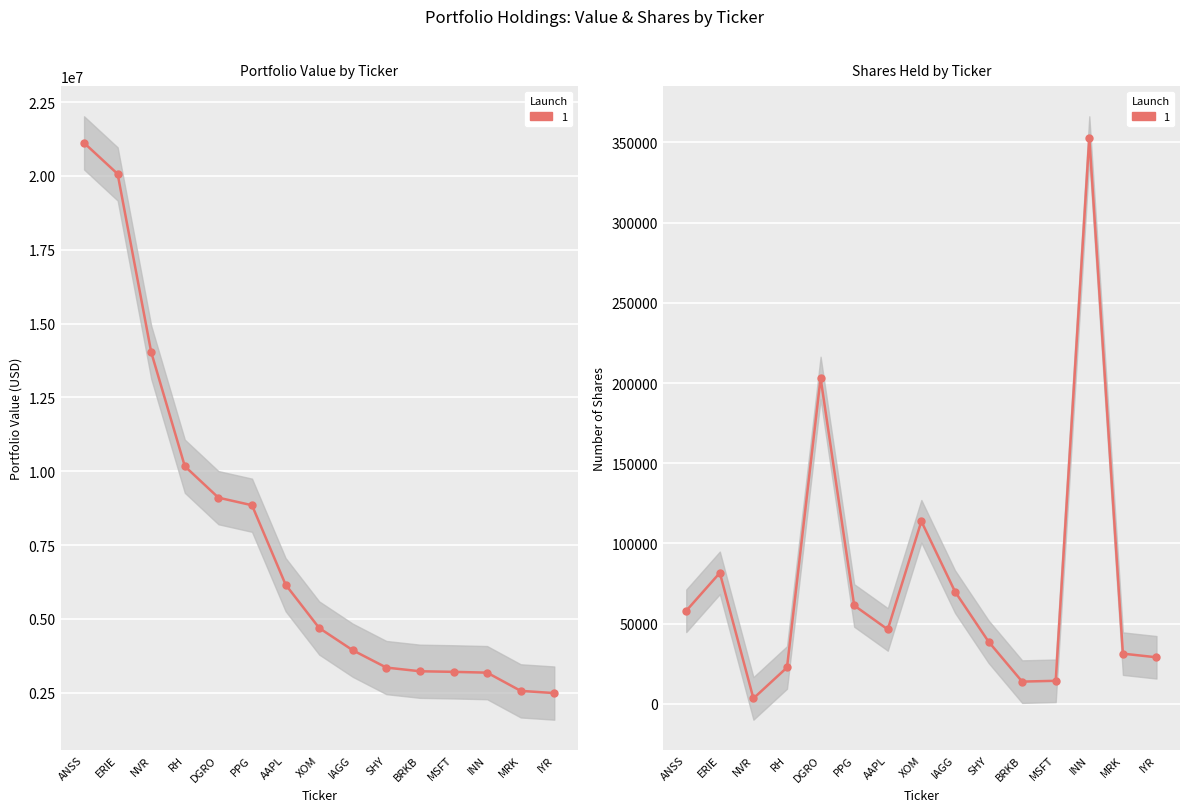

Between BRKB and MRK, which is larger?

BRKB